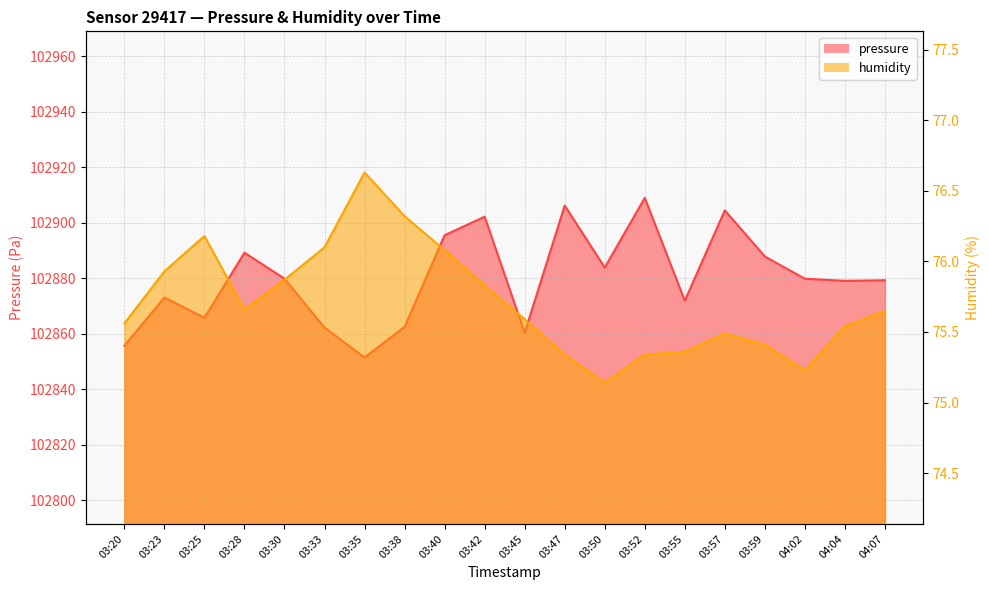

What is the average value of the humidity series?

75.7